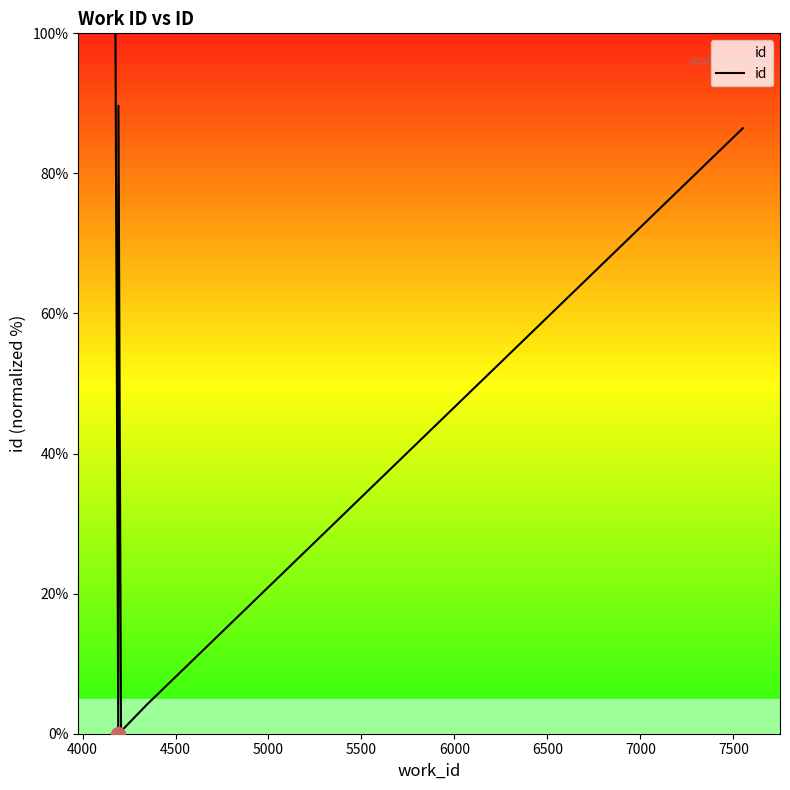

What is the difference between the maximum and minimum values?

100.0